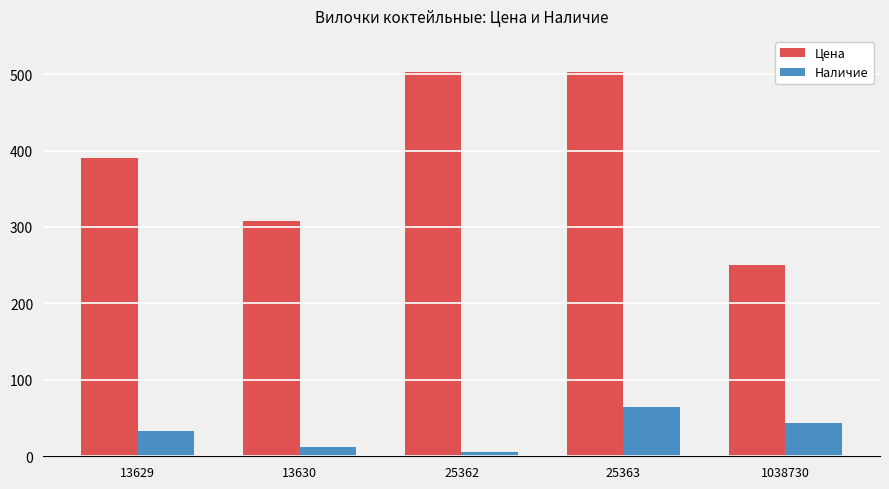

Where is Цена nearest to the value 376?

13629